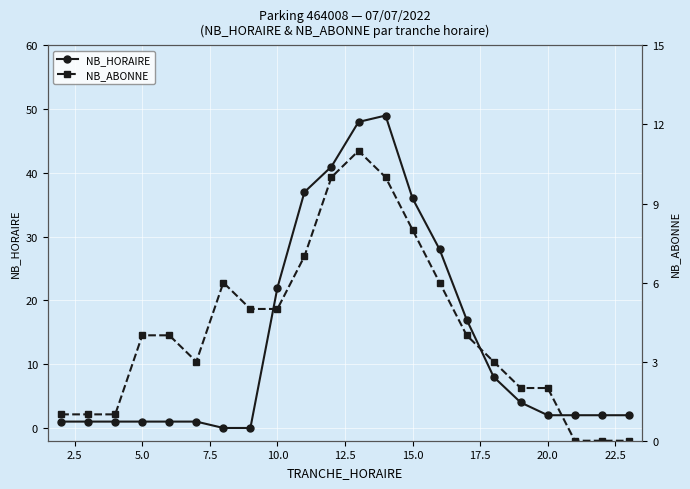

At which label is NB_HORAIRE closest to 24?

10.0